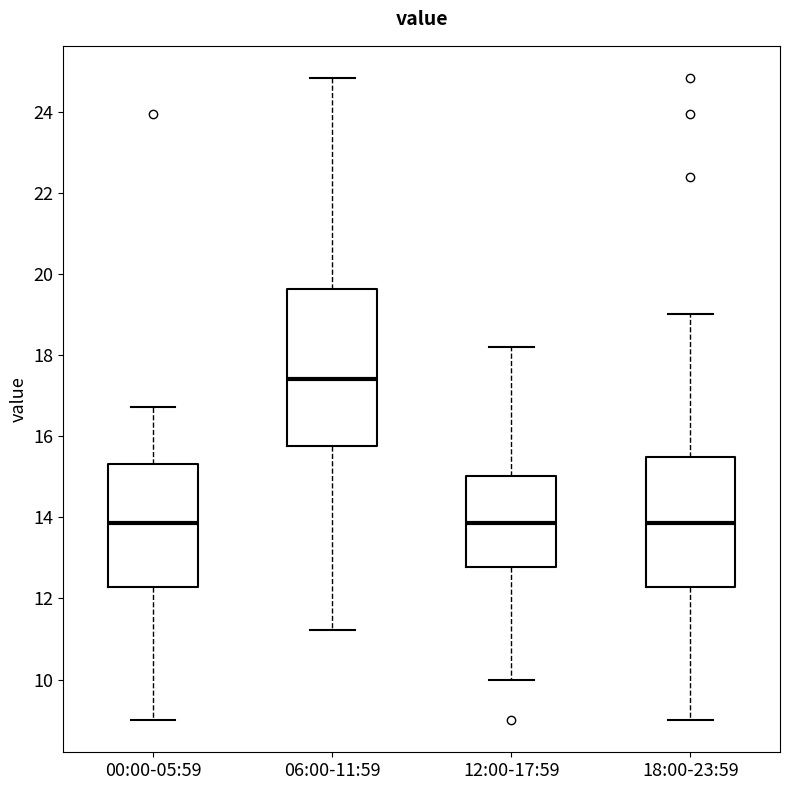

Reading left to right, transcribe this box plot: for each box, give where its median line is, the range the box spans, and where its two whiskers end, as read against the y-axis. The values are not printed on the chart, so give them approximately, as read against the axis.

00:00-05:59: median 13.8, box 12.2 to 15.4, whiskers 9.0 to 16.8
06:00-11:59: median 17.4, box 15.8 to 19.6, whiskers 11.2 to 24.8
12:00-17:59: median 13.8, box 12.8 to 15.0, whiskers 10.0 to 18.2
18:00-23:59: median 13.8, box 12.2 to 15.4, whiskers 9.0 to 19.0